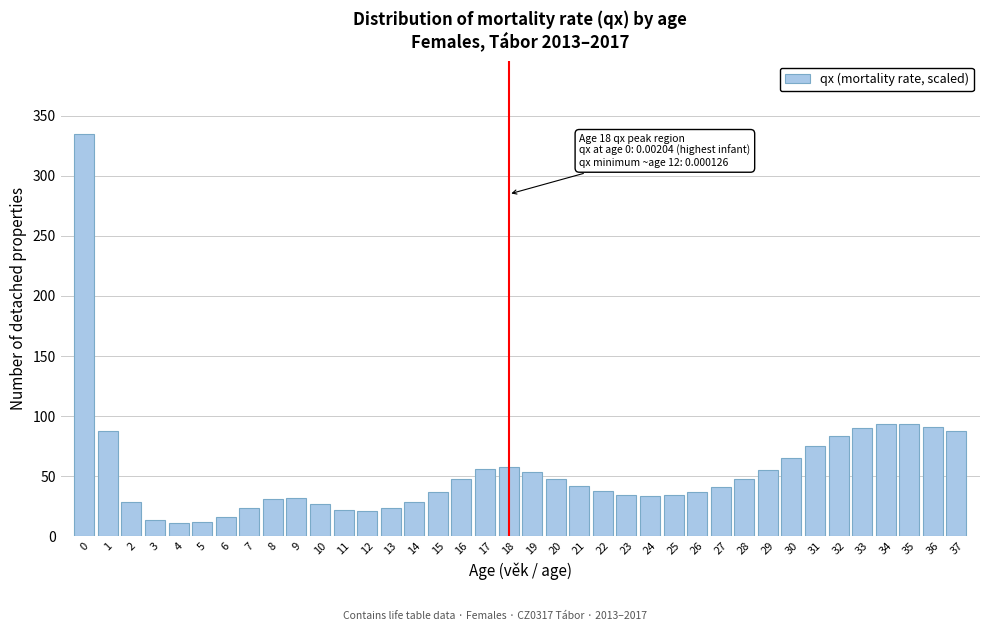

What is the ratio of the value at 24 to the value at 27?

0.8